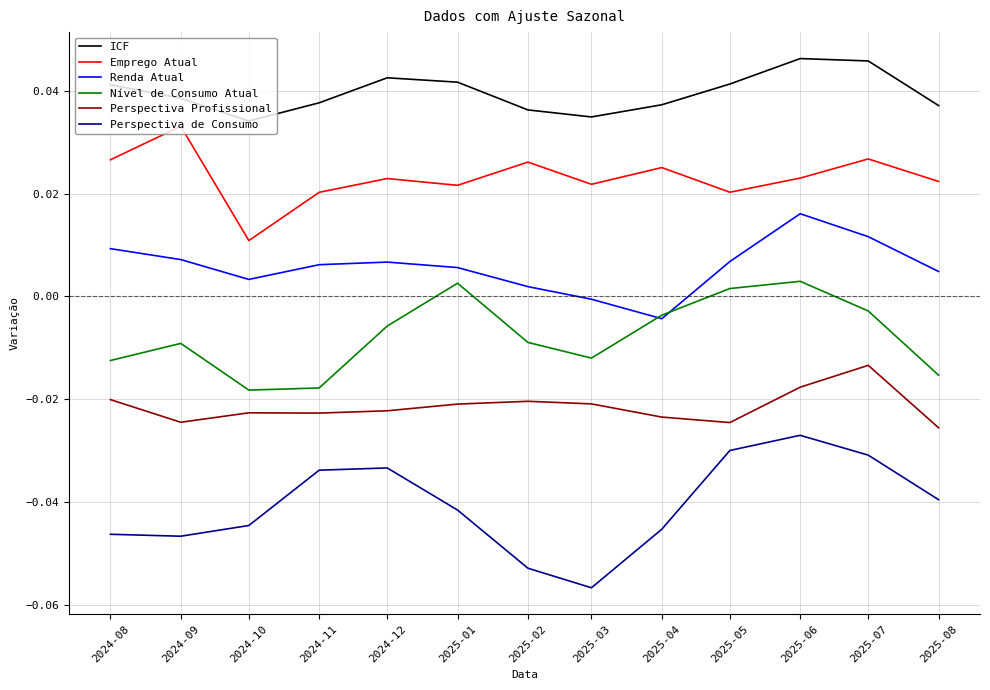

The Emprego Atual series shows 0.0 at 2024-09. True or false?

True